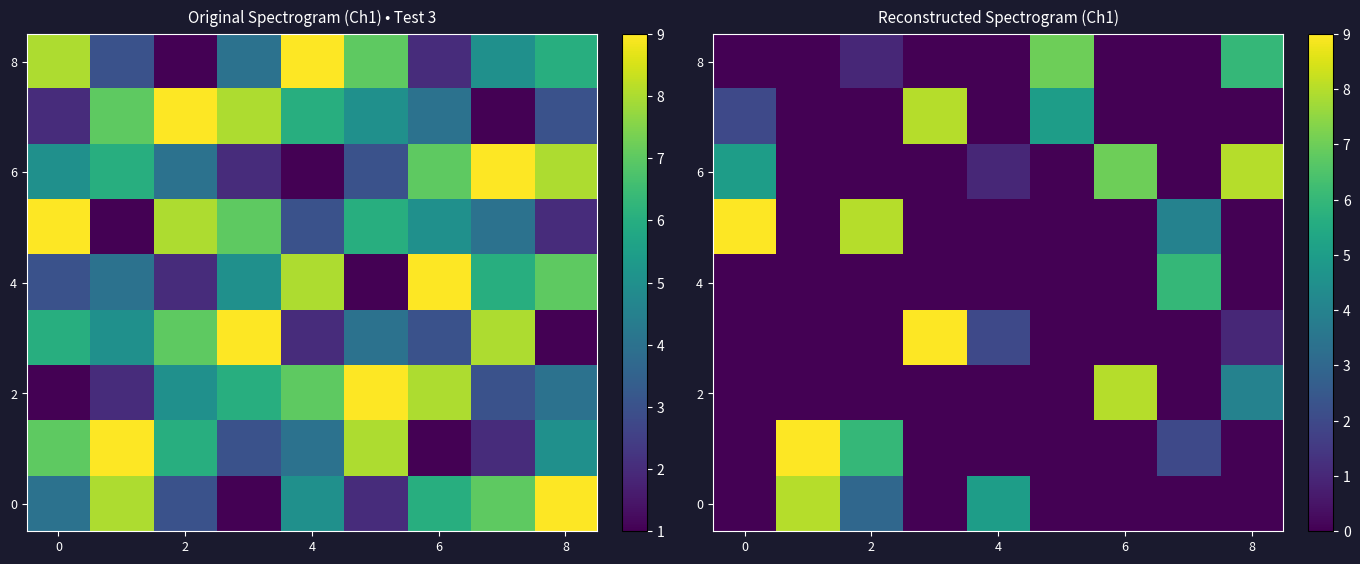

How many 4 values are between 0 and 1?

8